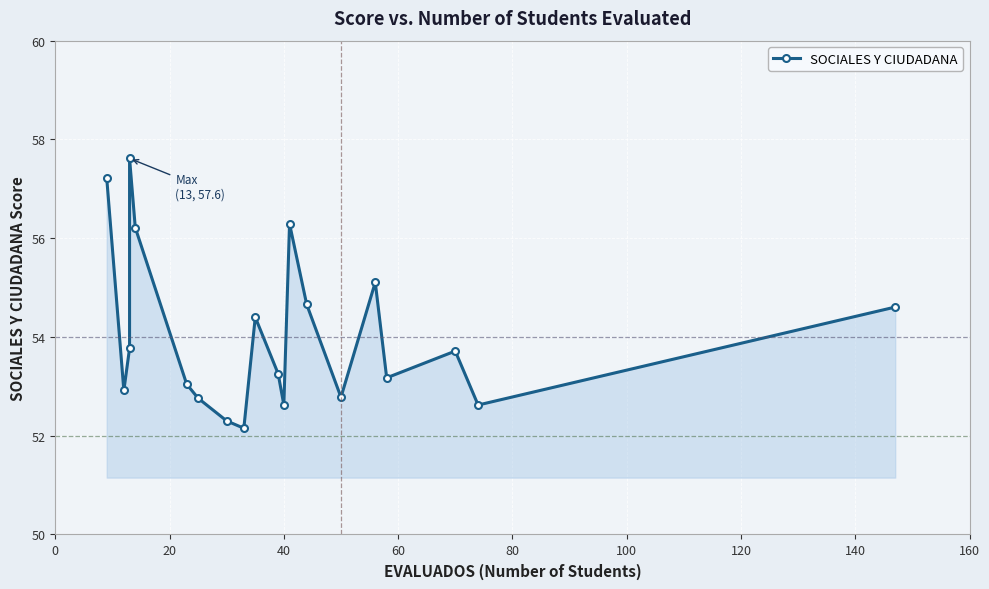

What is the average value?

54.1